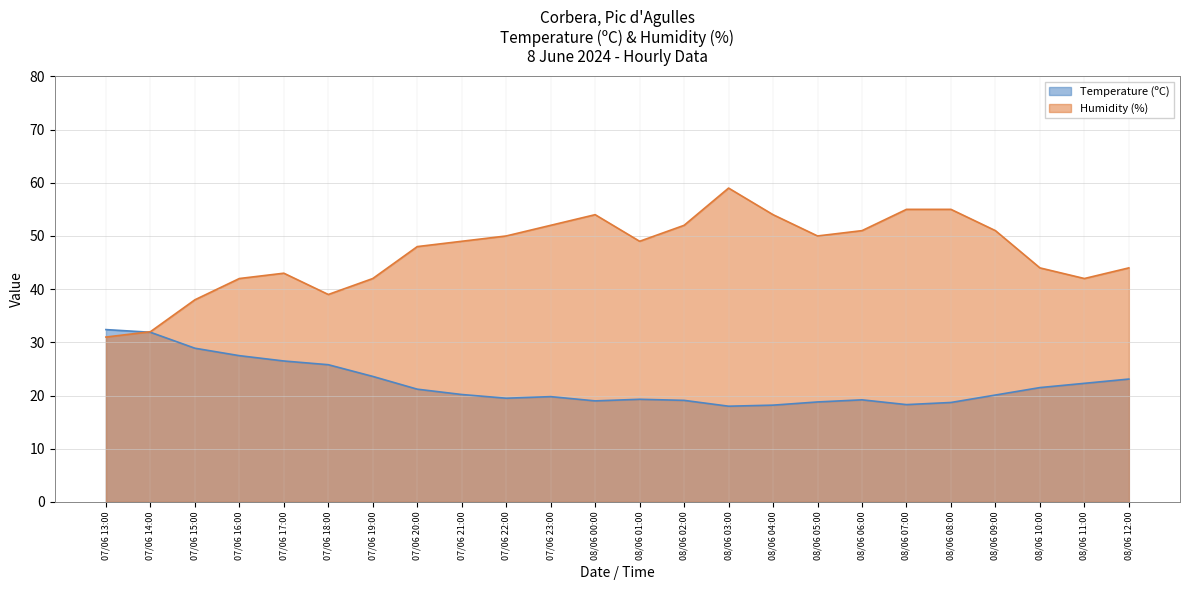

What value does the Temperature (ºC) series have at 08/06 09:00?

20.1